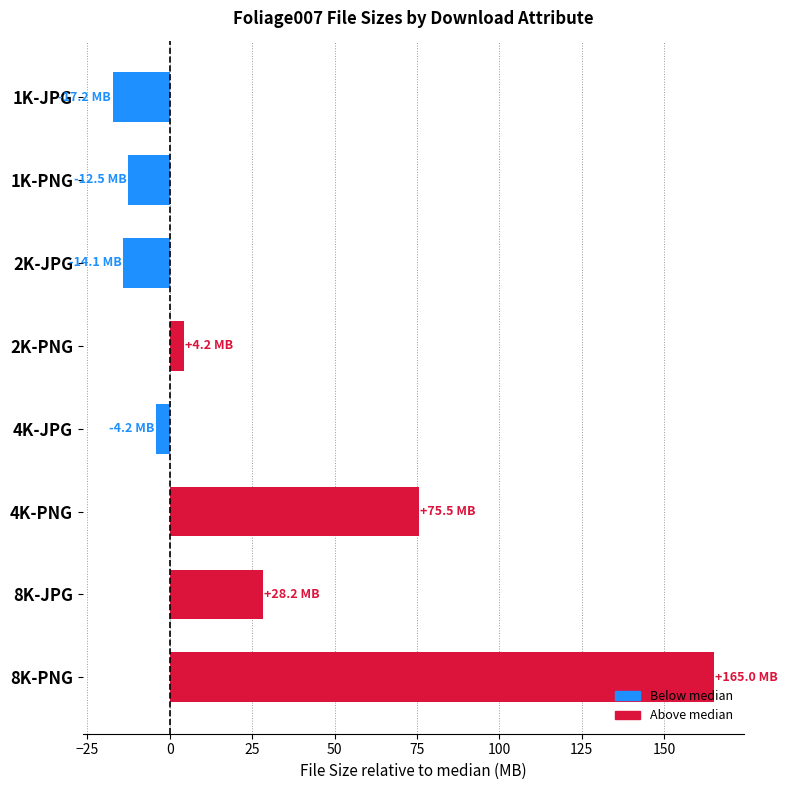

How many bars are there in total?

8